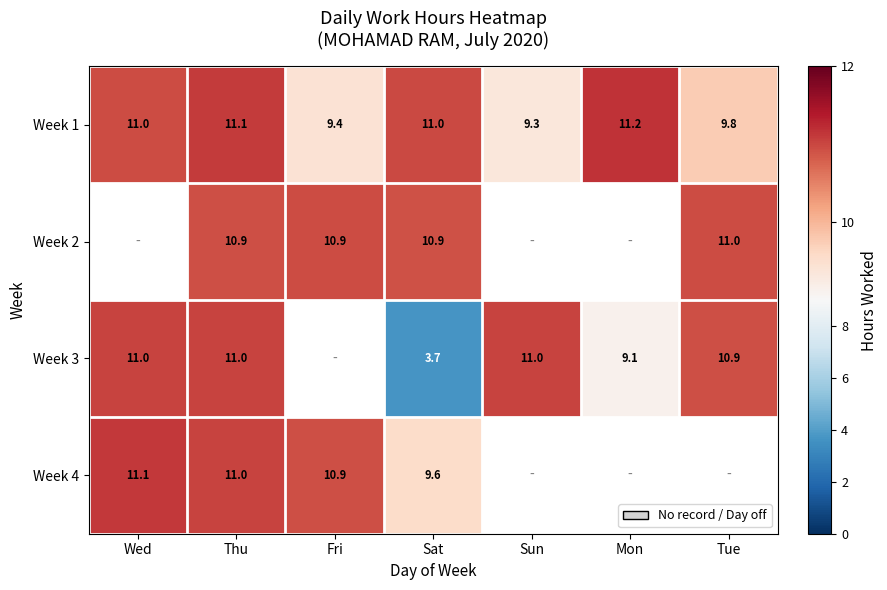

Which has a higher value, Mon or Wed?

Mon